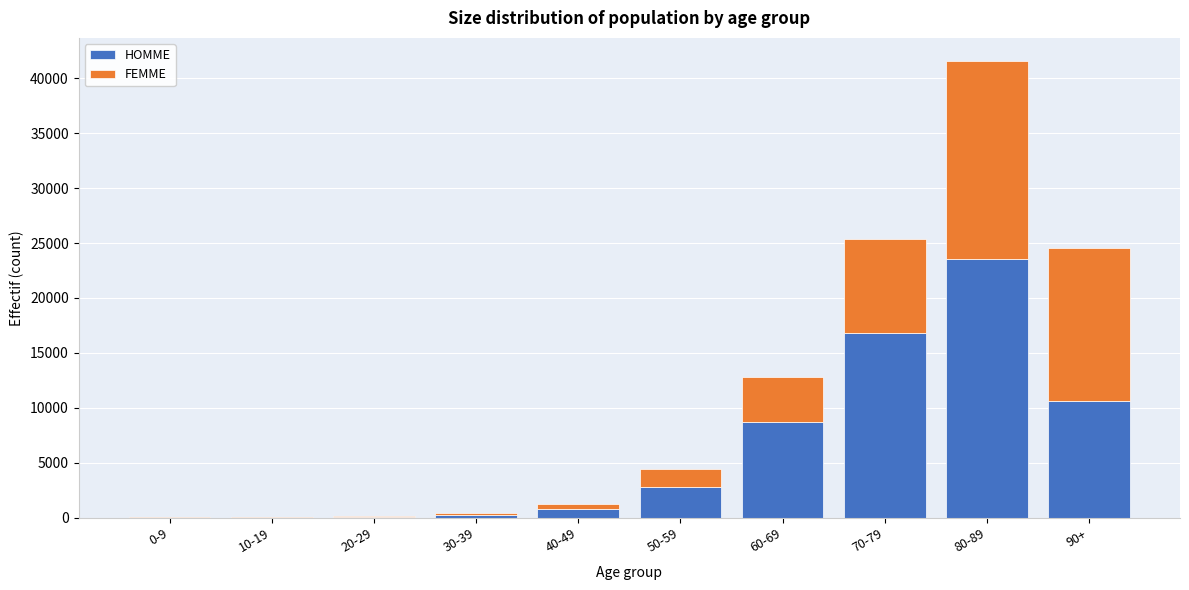

At which category is the sum across all series the highest?

80-89